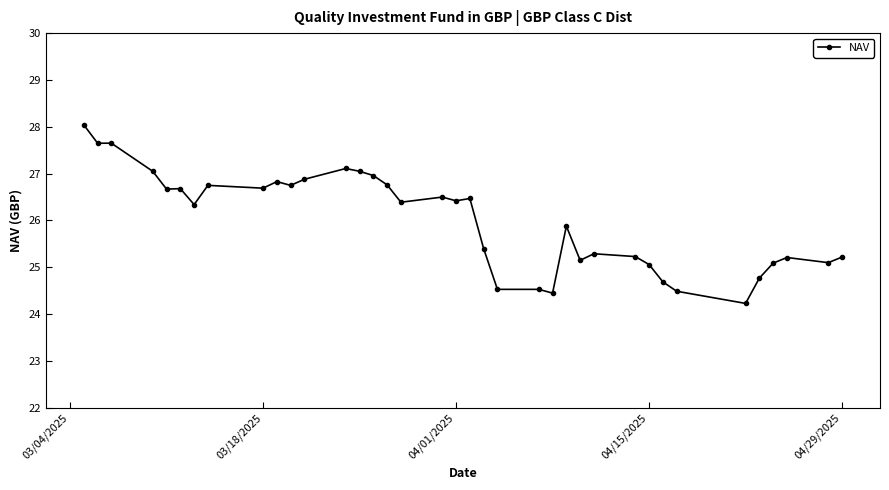

What is the approximate value at 04/29/2025?

25.2